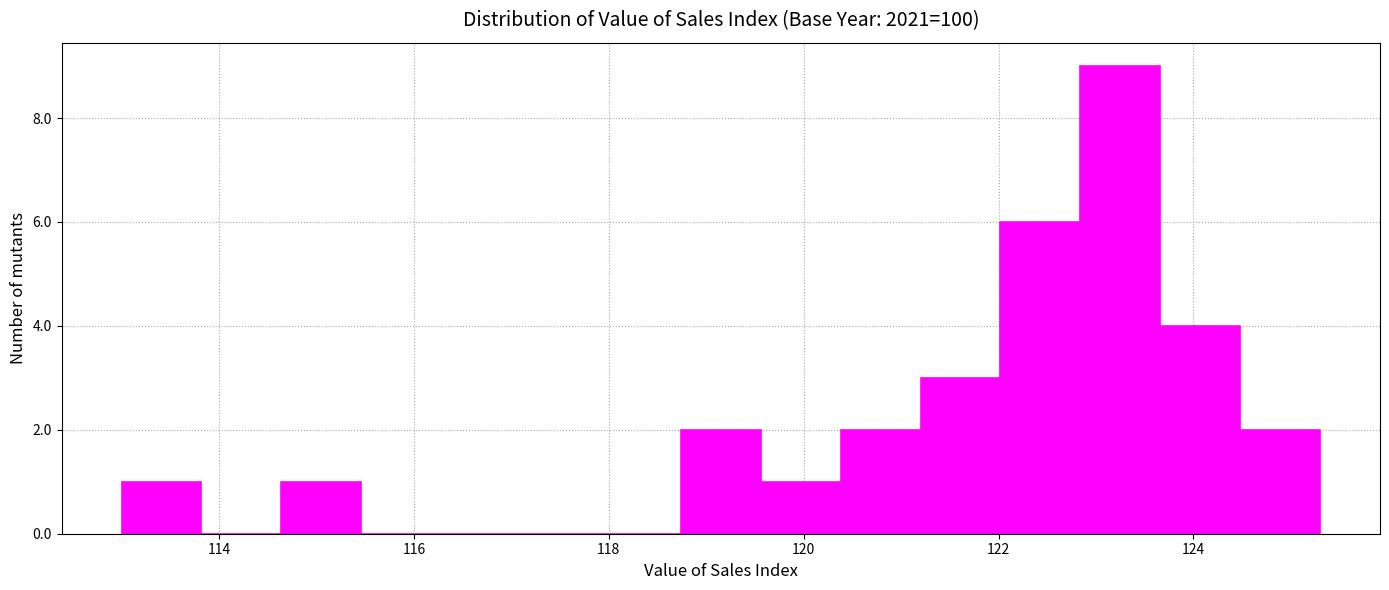

Reading left to right, transcribe this chart: for each bar, give the range it covers on the x-axis and its height. Neither the bar edges nor the heights are printed on the chart, so give them approximately, as read against the axes.

113.00 to 113.82: 1
113.82 to 114.64: 0
114.64 to 115.46: 1
115.46 to 116.28: 0
116.28 to 117.10: 0
117.10 to 117.92: 0
117.92 to 118.74: 0
118.74 to 119.56: 2
119.56 to 120.38: 1
120.38 to 121.20: 2
121.20 to 122.02: 3
122.02 to 122.84: 6
122.84 to 123.66: 9
123.66 to 124.48: 4
124.48 to 125.30: 2